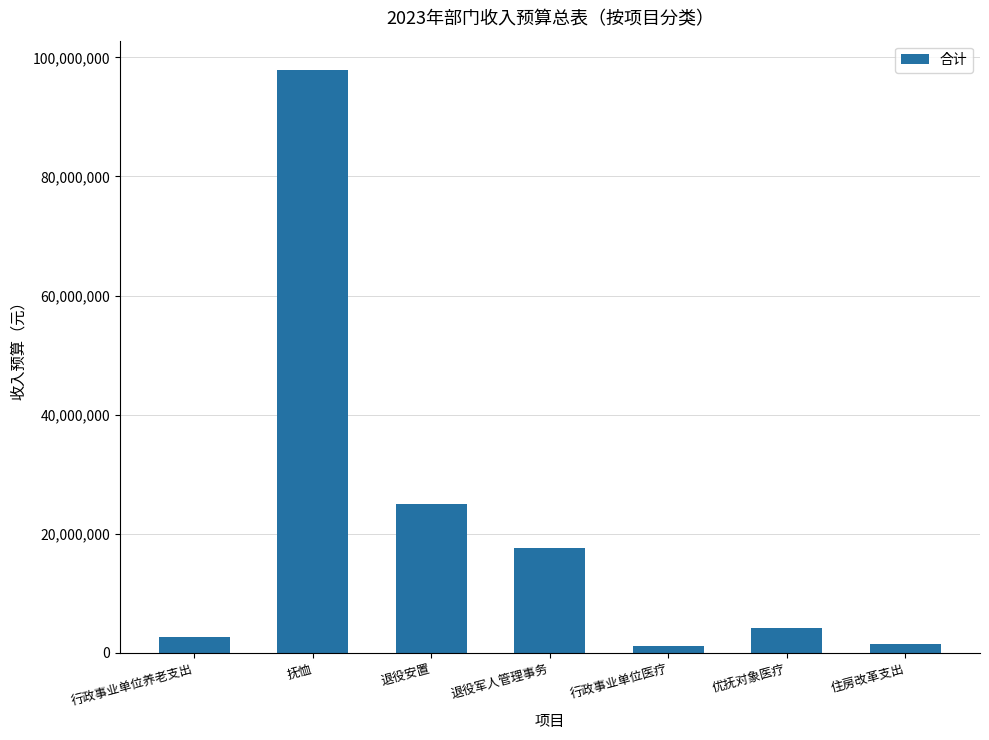

What is the value of the 6th bar from the left?

4150000